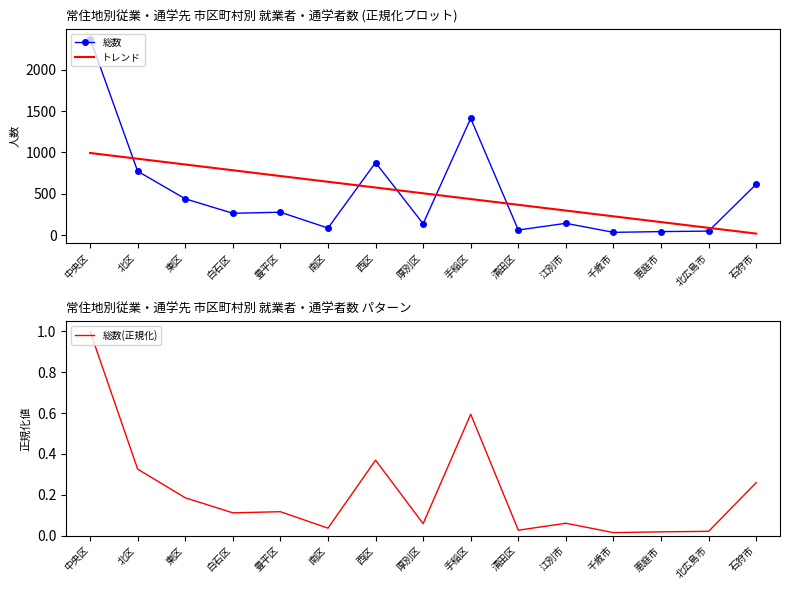

What is the difference between the maximum and minimum values in the トレンド series?

973.3